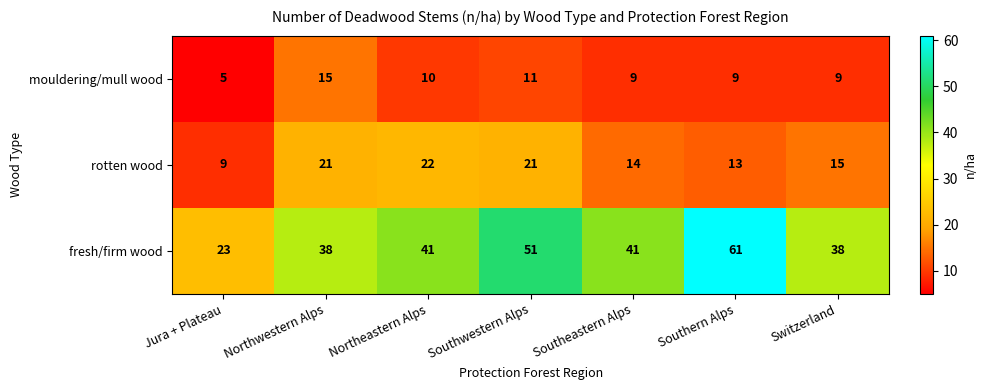

At which category does the chart reach its minimum across all series?

Jura + Plateau